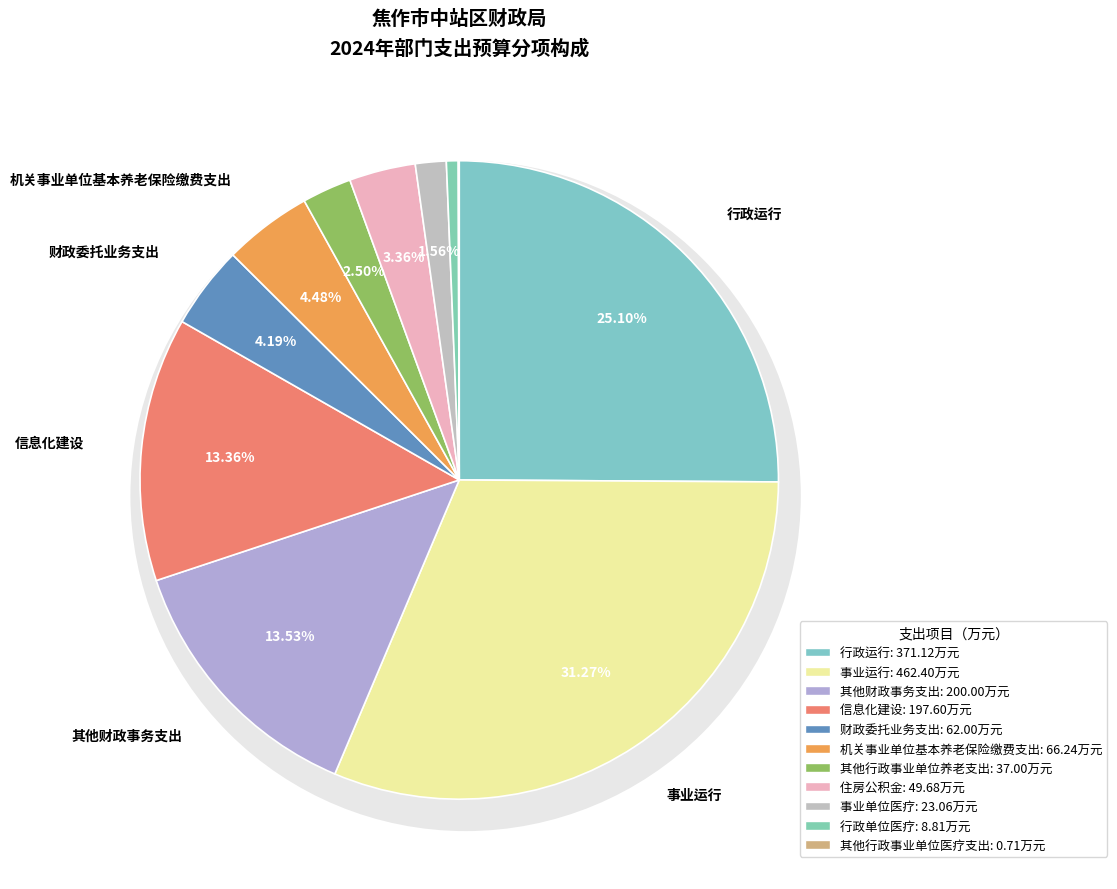

Is the sum of 住房公积金 and 行政单位医疗 greater than half?

No